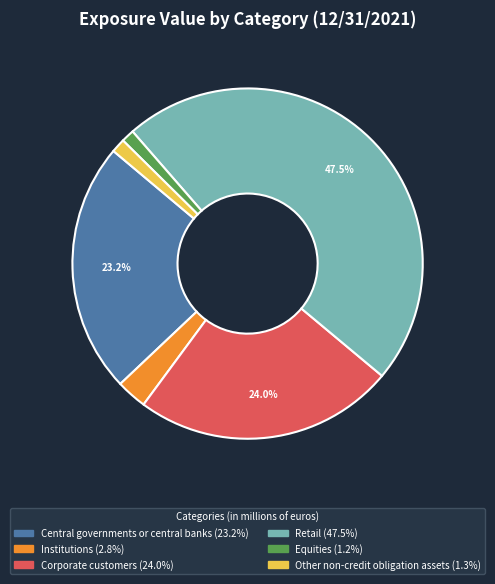

Is it true that Corporate customers is 13% of the pie?

False